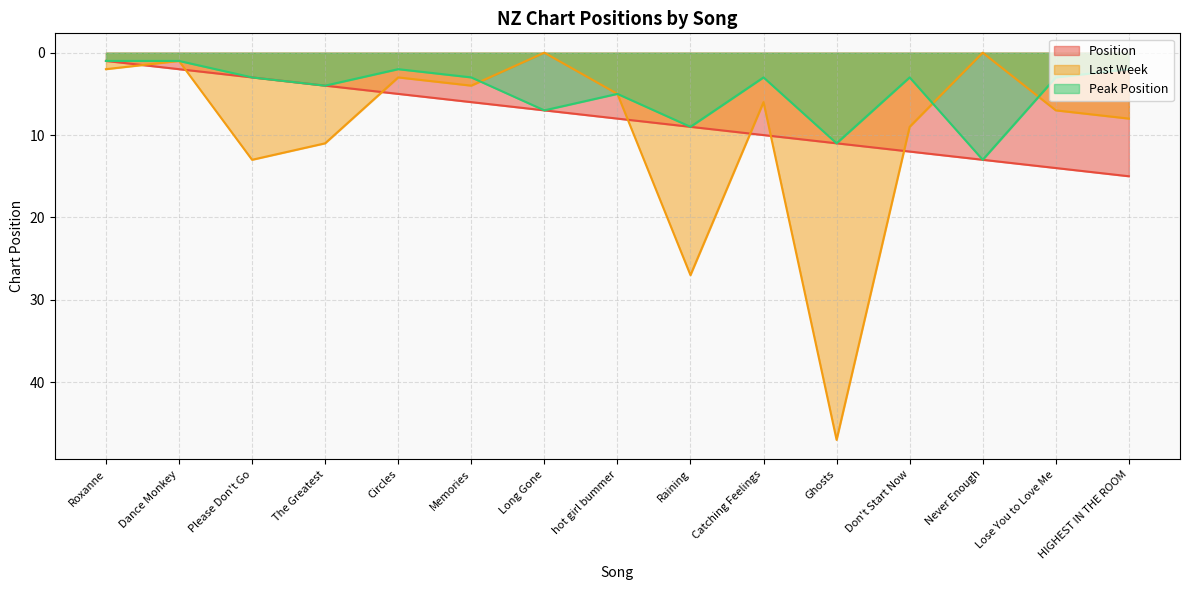

What are all the series names shown in the legend?

Position, Last Week, Peak Position